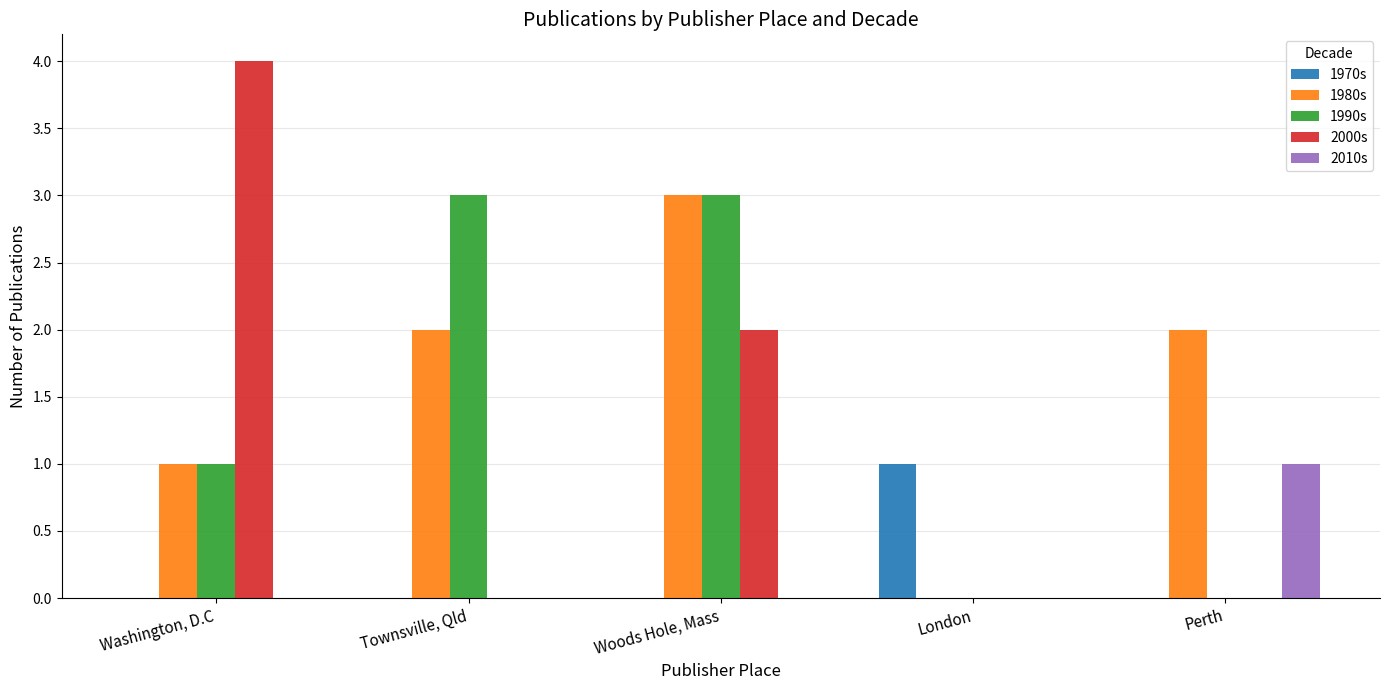

Which series changed the most between London and Perth?

1980s